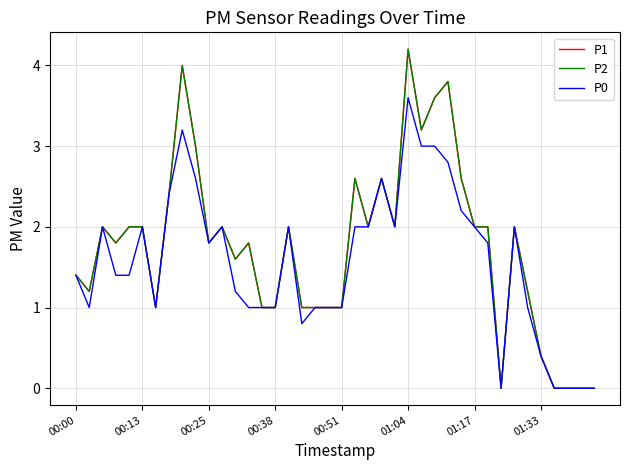

Which series has the largest range (max minus min)?

P1